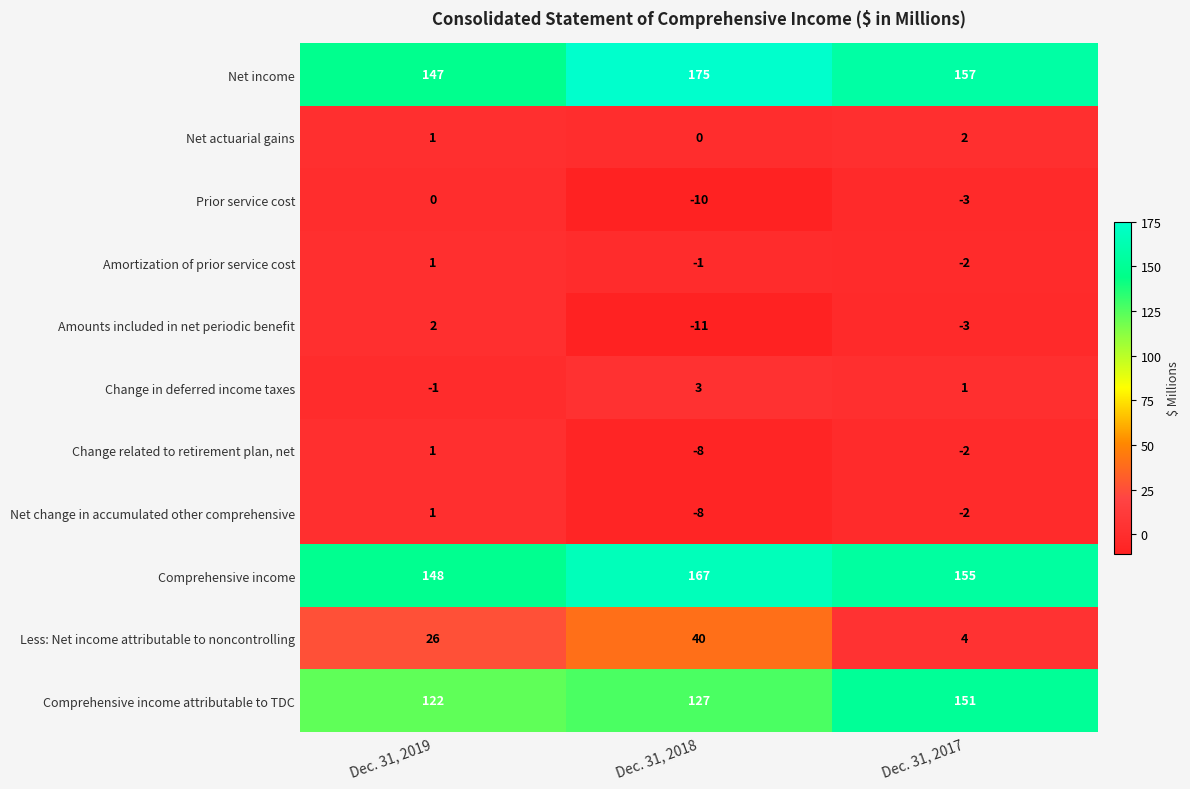

Where does the Change related to retirement plan, net series first go above -2?

Dec. 31, 2019